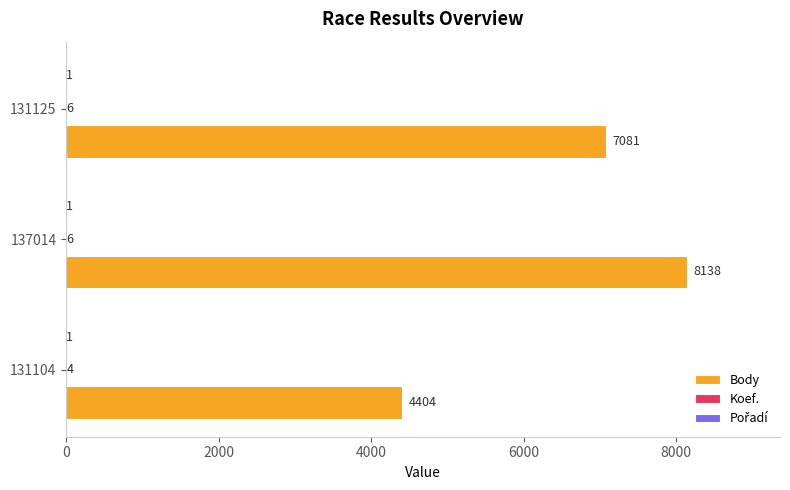

Between 137014 and 131125, which series saw the biggest shift?

Body